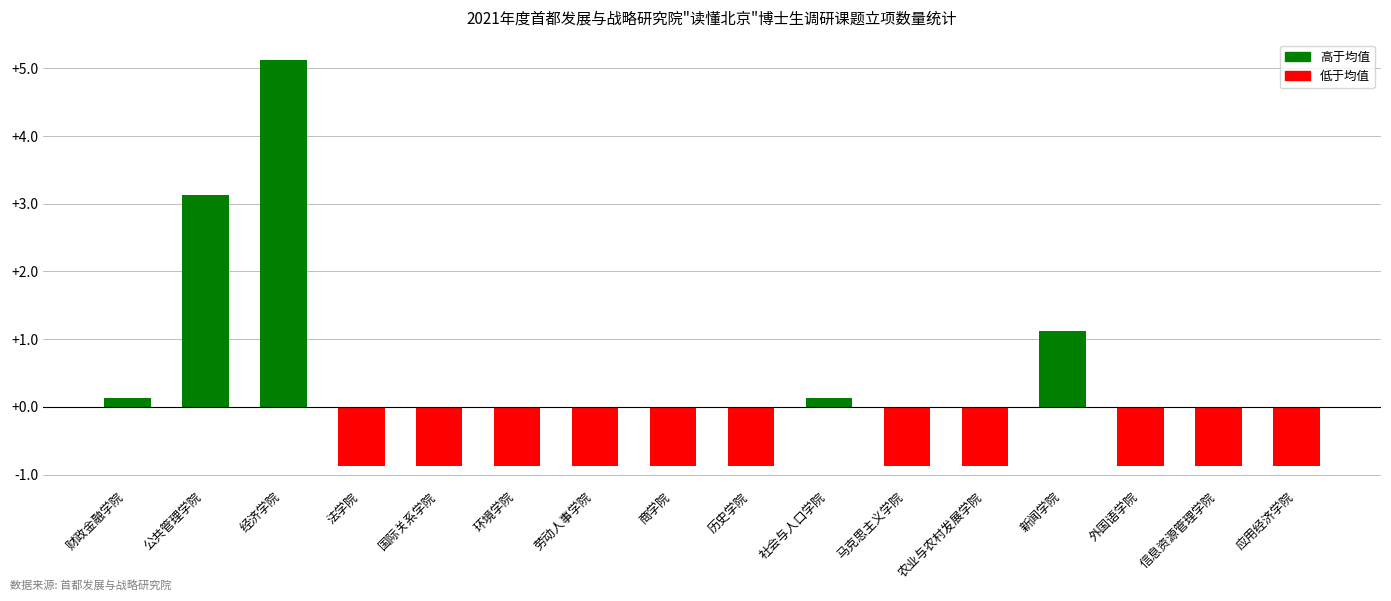

Does the chart contain stacked bars?

No